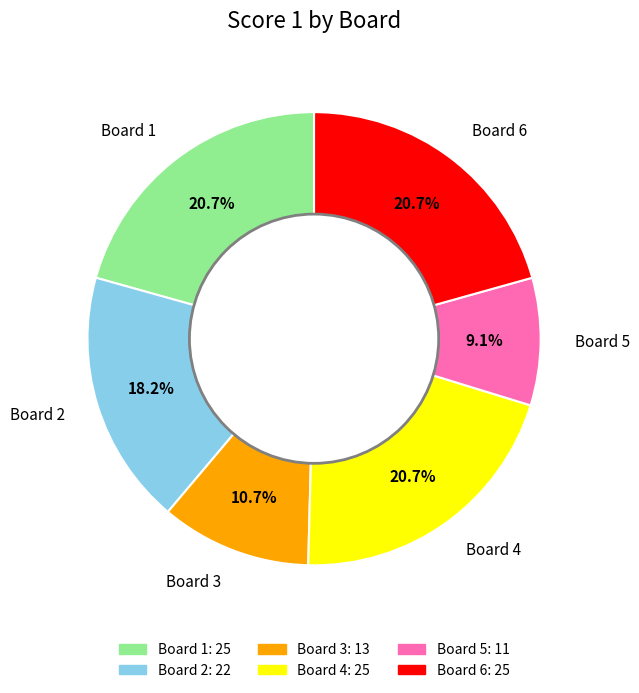

Approximately how many times larger is the value at Board 4 compared to Board 1?

1.0